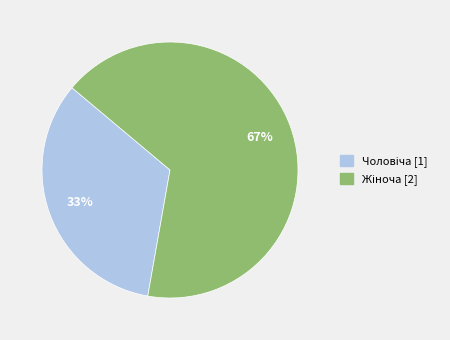

How many slices are in this pie chart?

2